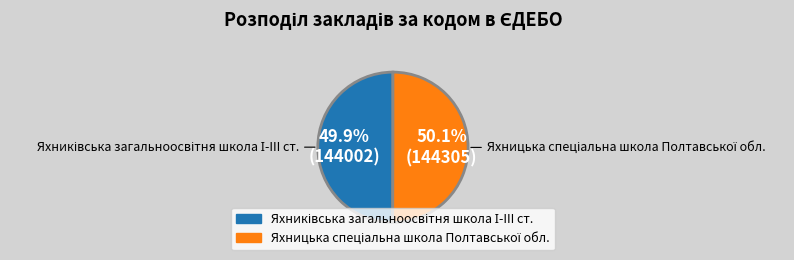

Is there any slice that represents more than half of the pie?

Yes